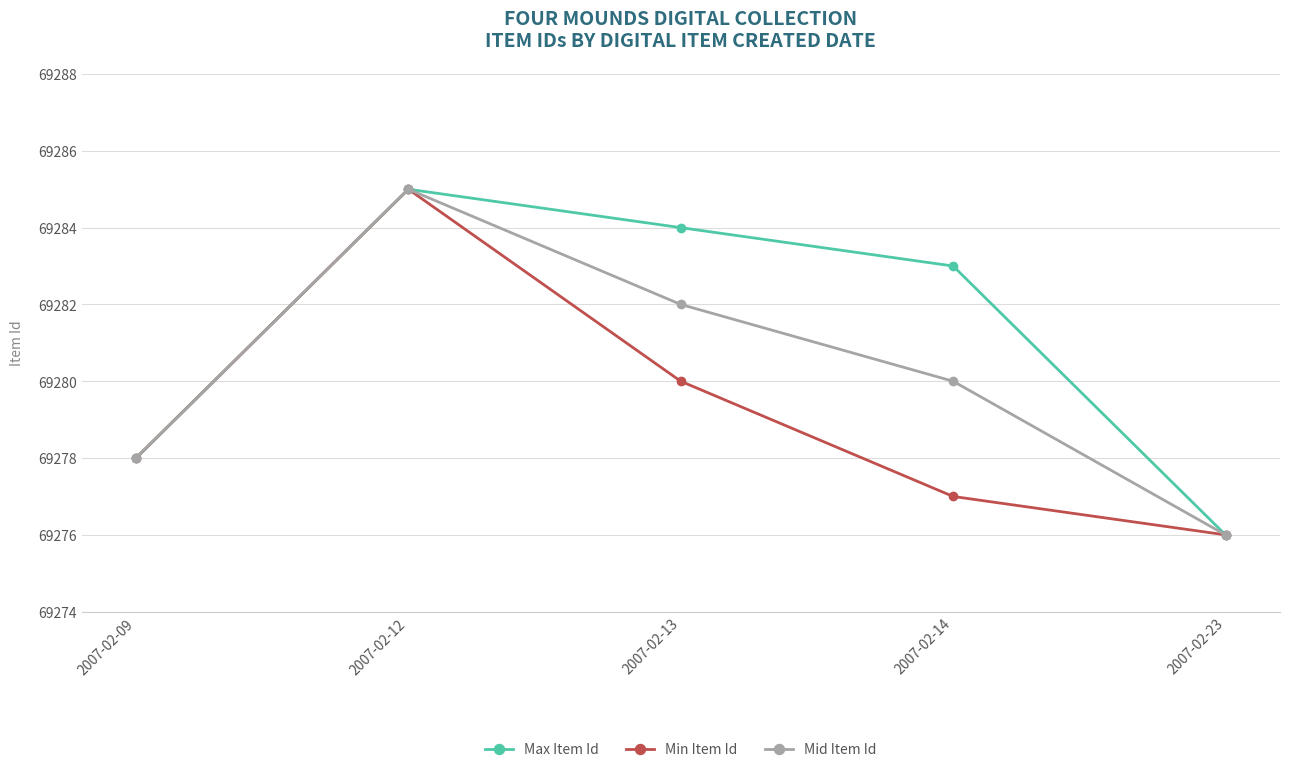

True or false: Mid Item Id has more than 0 points higher than both neighbors.

True